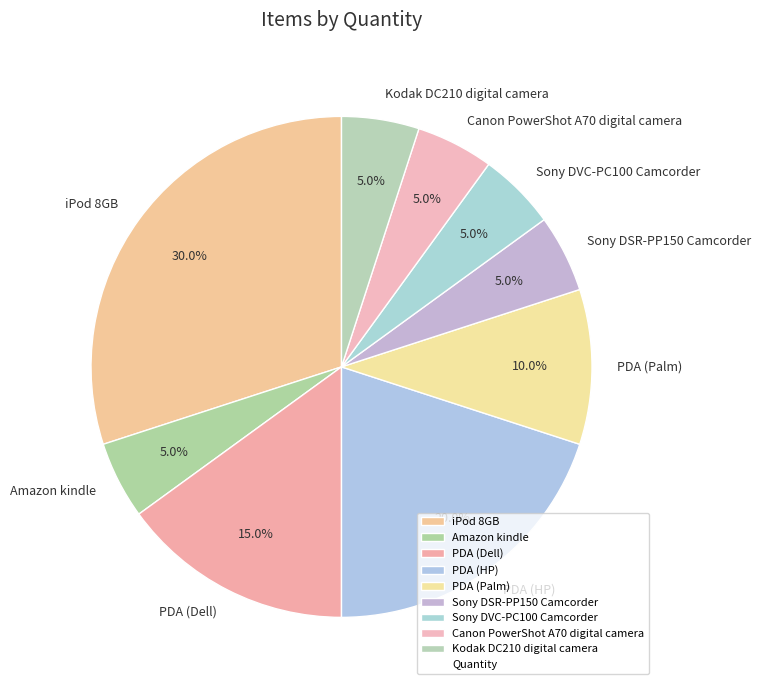

True or false: Canon PowerShot A70 digital camera accounts for 5% of the total.

True